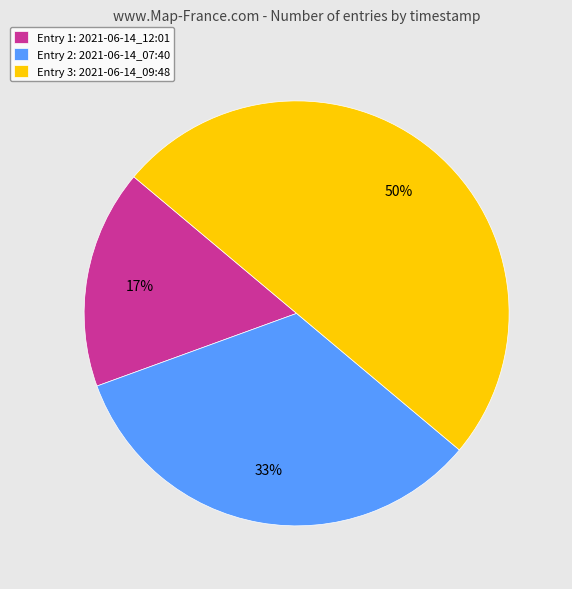

Rank the categories by value from highest to lowest.

Entry 3: 2021-06-14_09:48, Entry 2: 2021-06-14_07:40, Entry 1: 2021-06-14_12:01